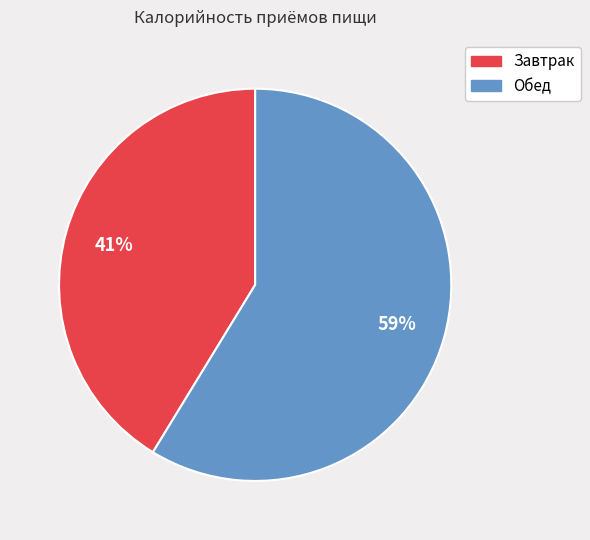

How many slices are in this pie chart?

2